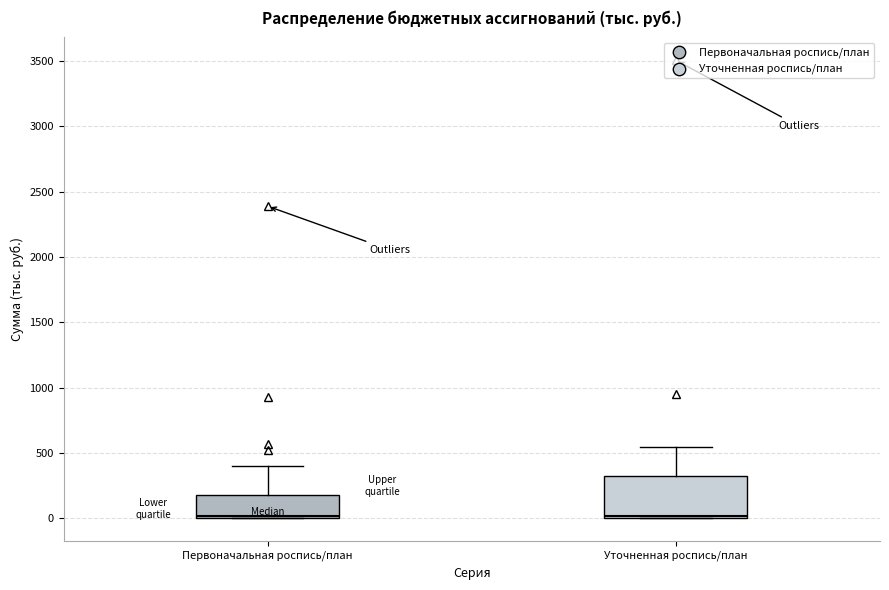

Reading left to right, read every box against the y-axis: the position of its median line, the range the box covers, and the ends of its whiskers. The values are not printed on the chart, so give them approximately, as read against the axis.

Первоначальная роспись/план: median 0 (just above the box's lower edge), box 0 to 200, whiskers 0 to 400
Уточненная роспись/план: median 0 (just above the box's lower edge), box 0 to 300, whiskers 0 to 550